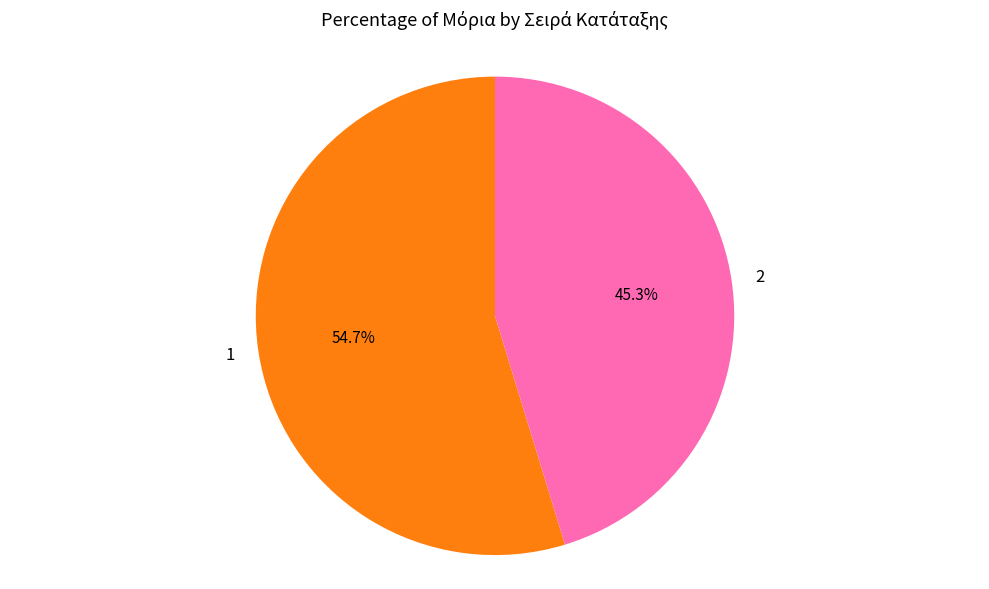

To the nearest percent, what is the difference between the 2 and 1 slice percentages?

9%